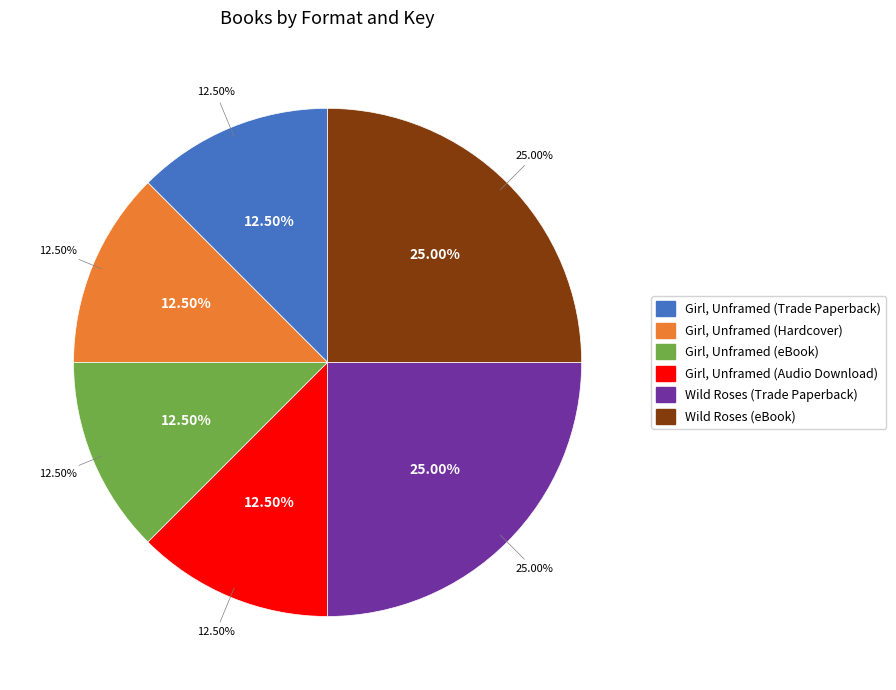

Which category has the biggest portion of the pie?

Wild Roses (Trade Paperback)